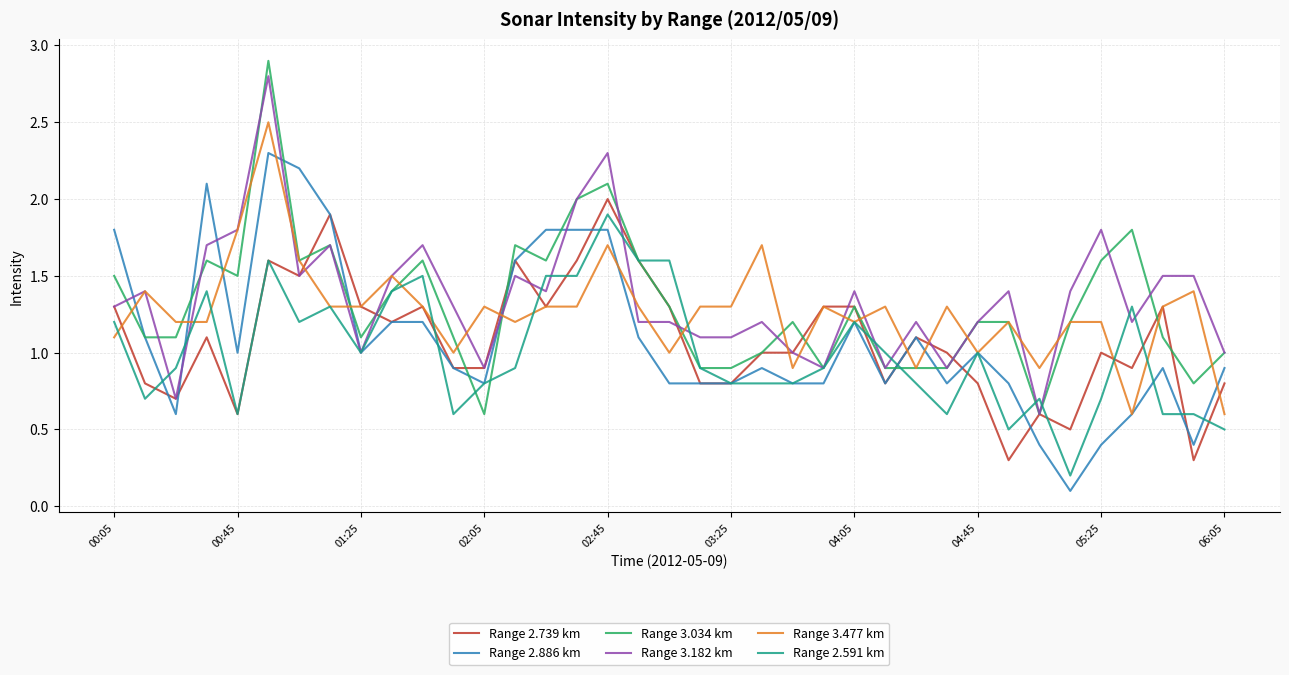

What are all the series names shown in the legend?

Range 2.739 km, Range 2.886 km, Range 3.034 km, Range 3.182 km, Range 3.477 km, Range 2.591 km